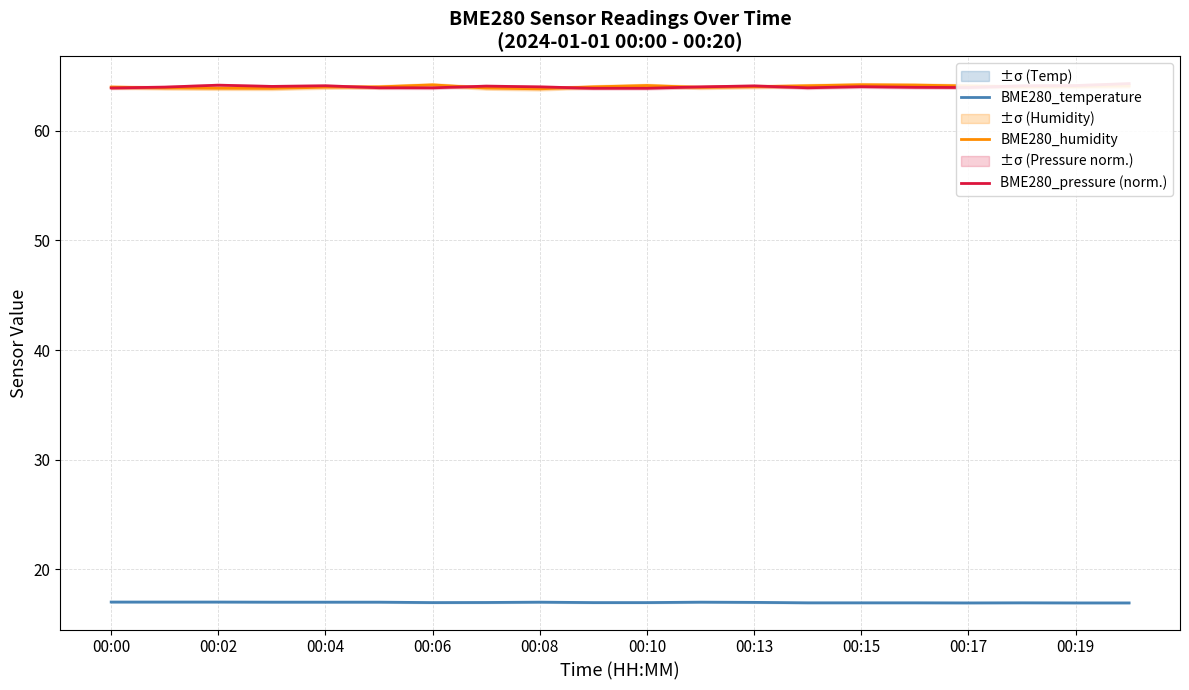

Is it true that BME280_temperature equals 29.5 at 15?

False